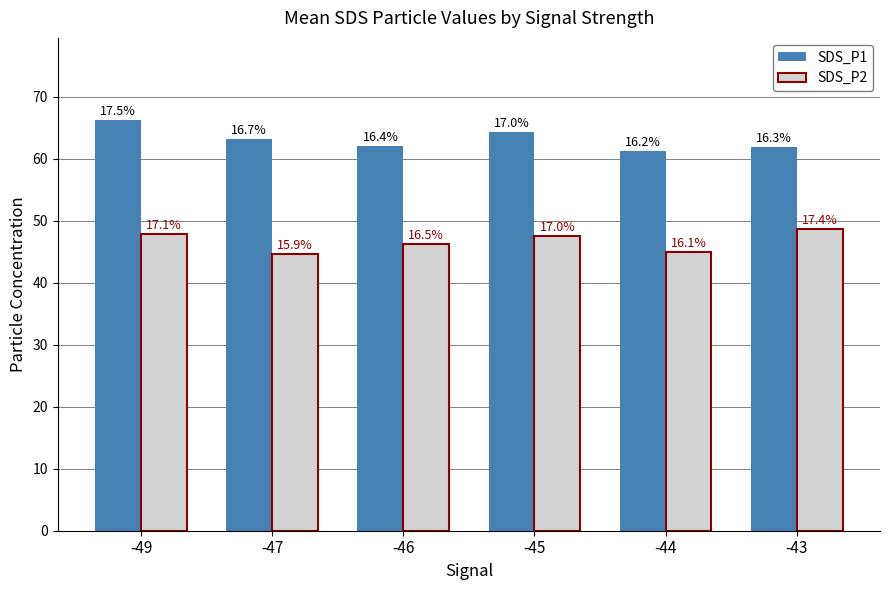

How many bars are there in total?

12